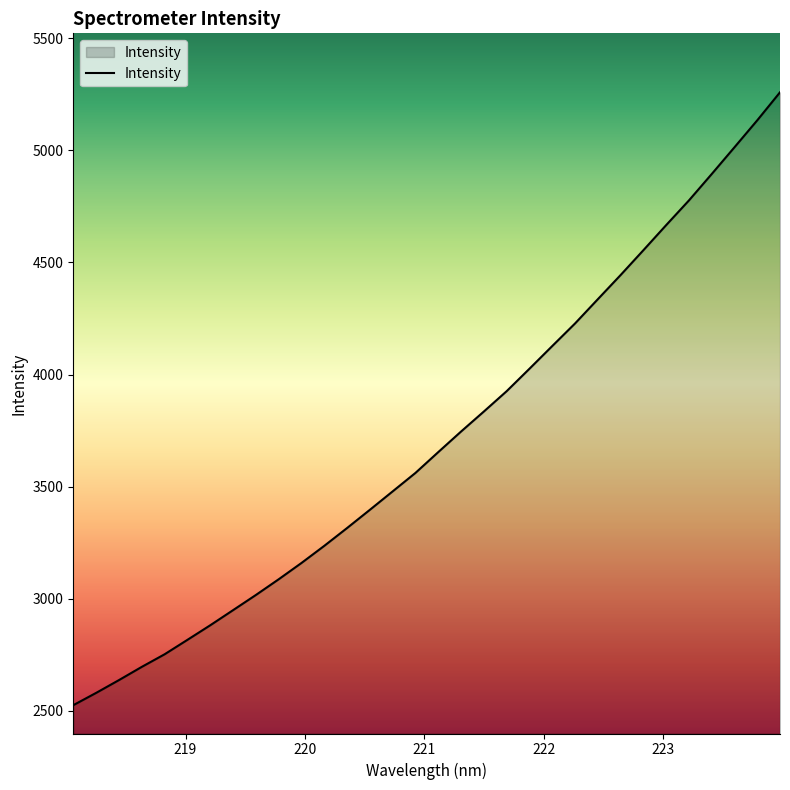

What is the smallest value displayed?

2525.8